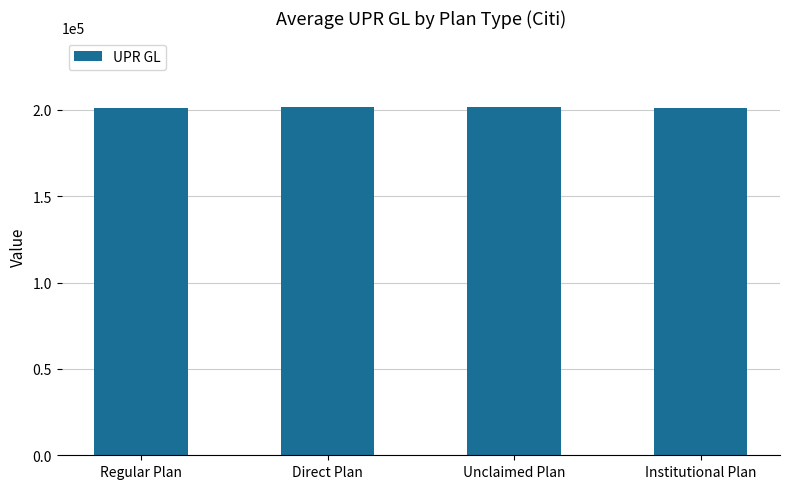

True or false: the data shows 116513 at Unclaimed Plan.

False